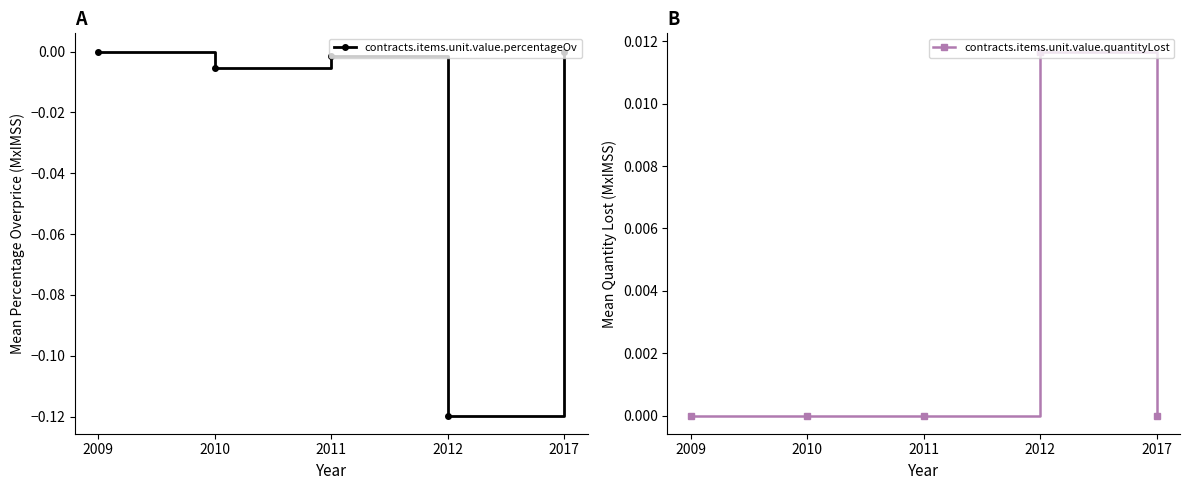

True or false: contracts.items.unit.value.percentageOv and contracts.items.unit.value.quantityLost intersect in this chart.

False